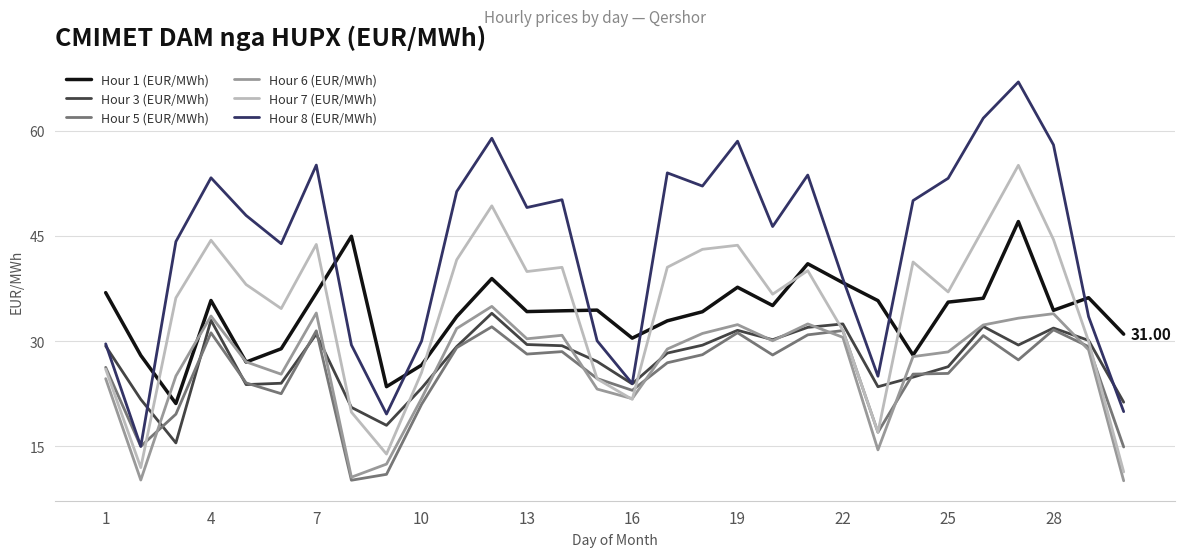

Which series has the widest spread of values?

Hour 8 (EUR/MWh)